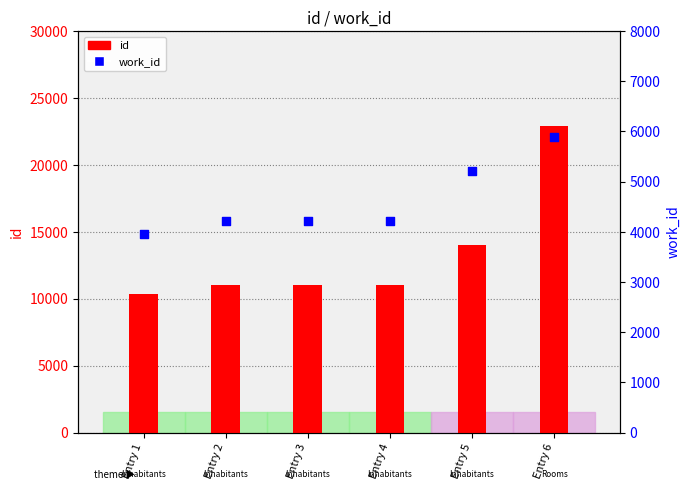

Which series has the largest total across all categories?

id